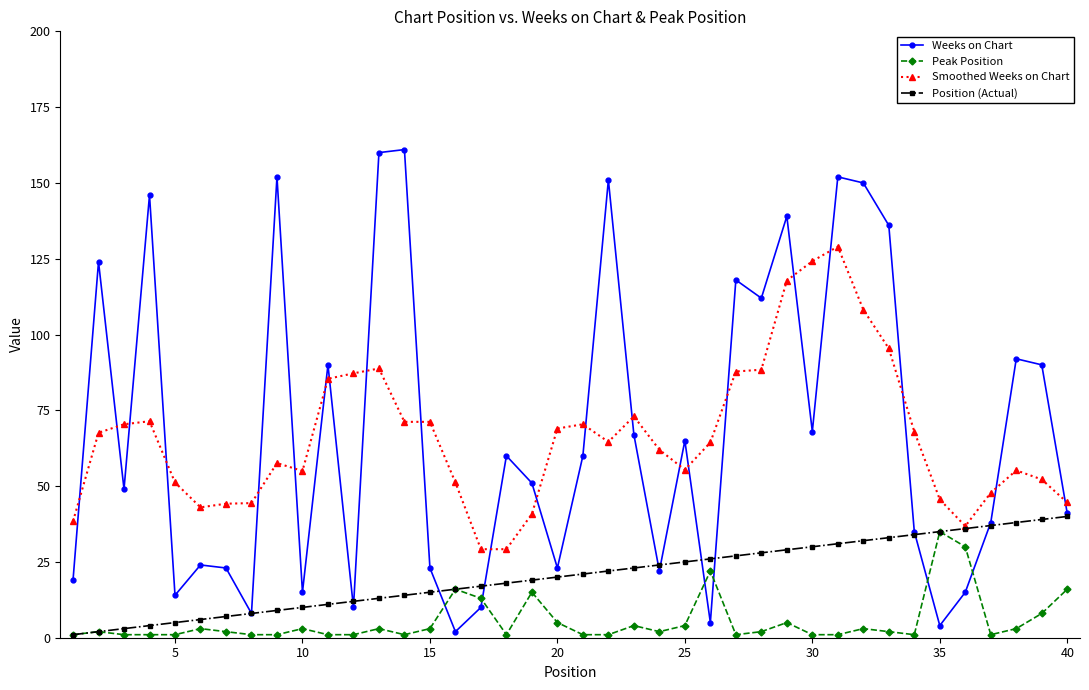

True or false: Peak Position and Smoothed Weeks on Chart intersect in this chart.

False